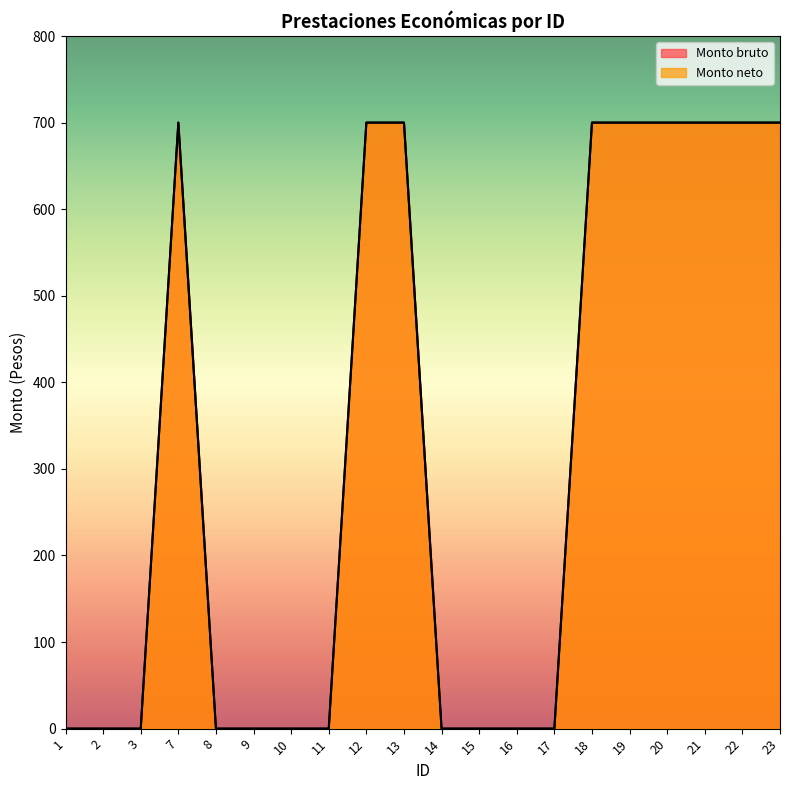

Is it true that Monto neto equals 700 at 18?

True